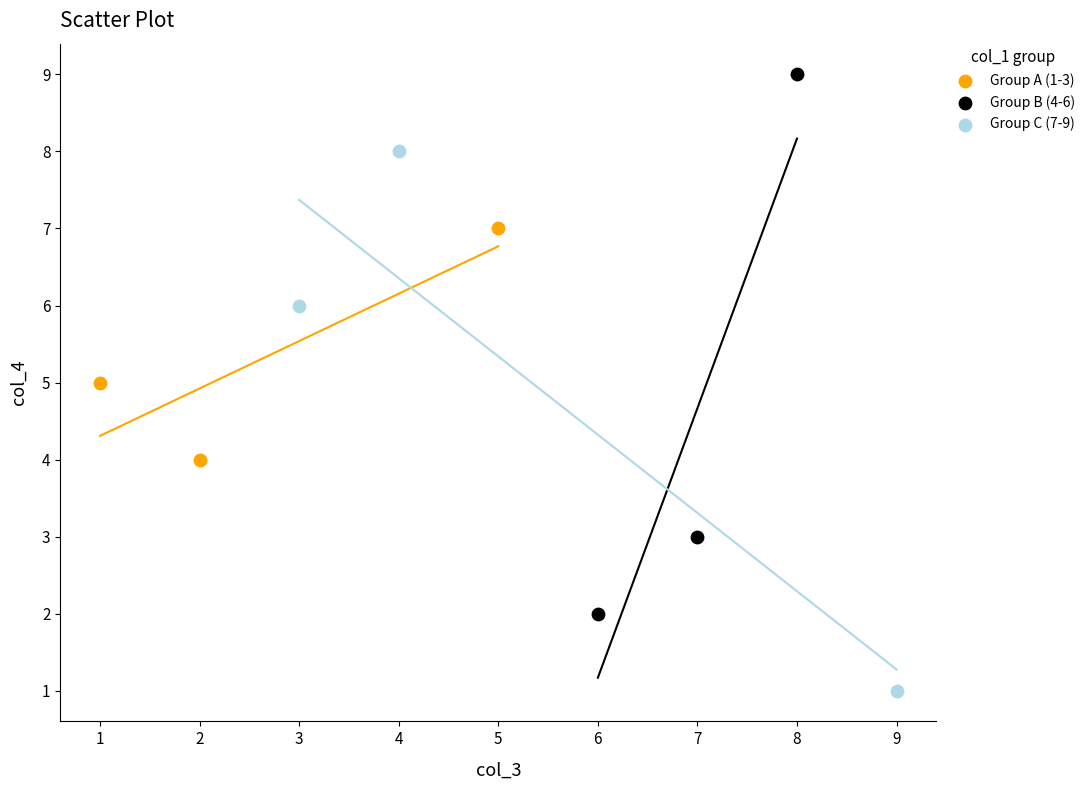

Which series reaches the maximum Y coordinate?

Group B (4-6)